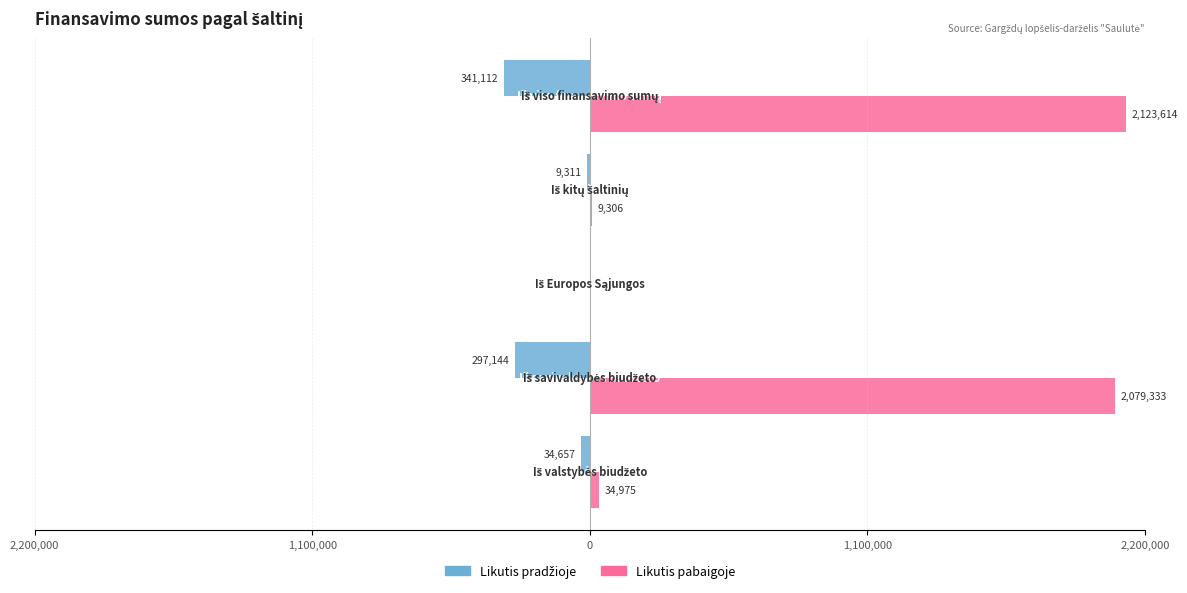

Rank the series by their average value, from highest to lowest.

Likutis pabaigoje, Likutis pradžioje